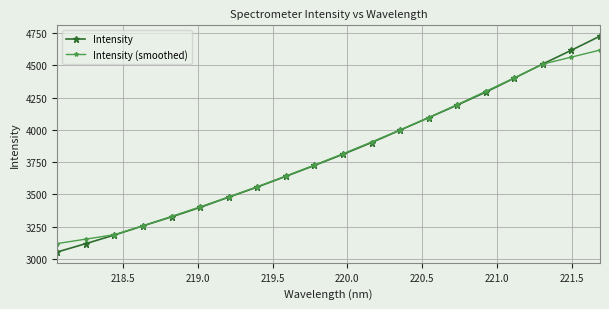

Reading left to right, what are all the values shown in this chart?

Intensity: 3053.9	3118.9	3185.5	3256.4	3326.3	3399.6	3478.9	3557.3	3640.4	3724.7	3811.1	3902.1	3998.2	4094.8	4192.6	4292.9	4401.6	4511.5	4617.6	4726.7
Intensity (smoothed): 3119.4	3153.7	3188.2	3257.4	3329.3	3403.7	3480.5	3560.2	3642.5	3727.1	3815.3	3906.2	3999.7	4096.1	4196.0	4298.7	4403.2	4510.1	4564.4	4618.6